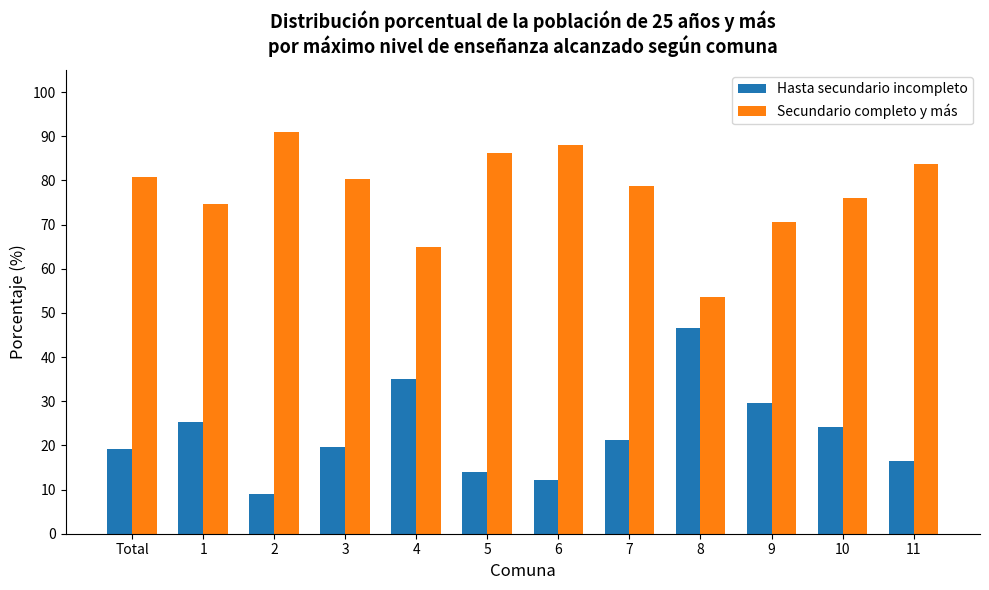

The value of Hasta secundario incompleto at 5 is 6.6. True or false?

False